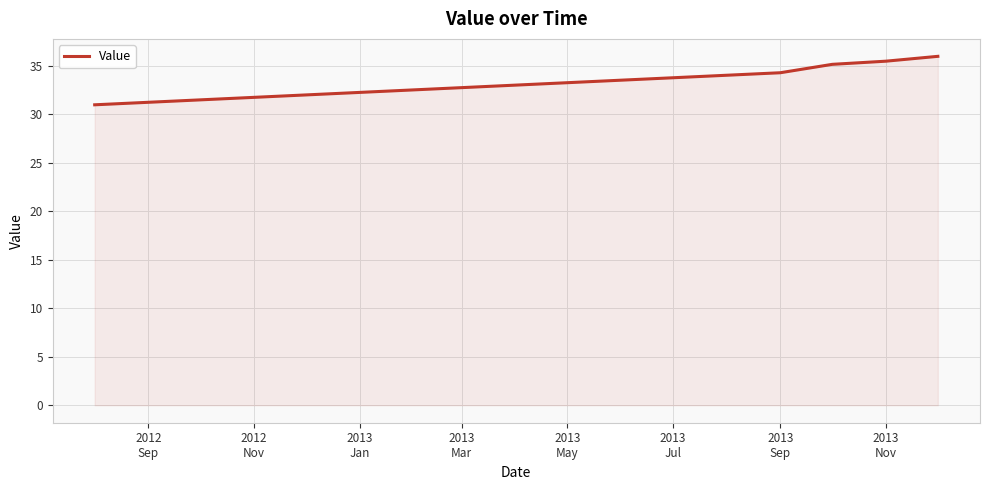

What is the greatest value displayed?

36.0